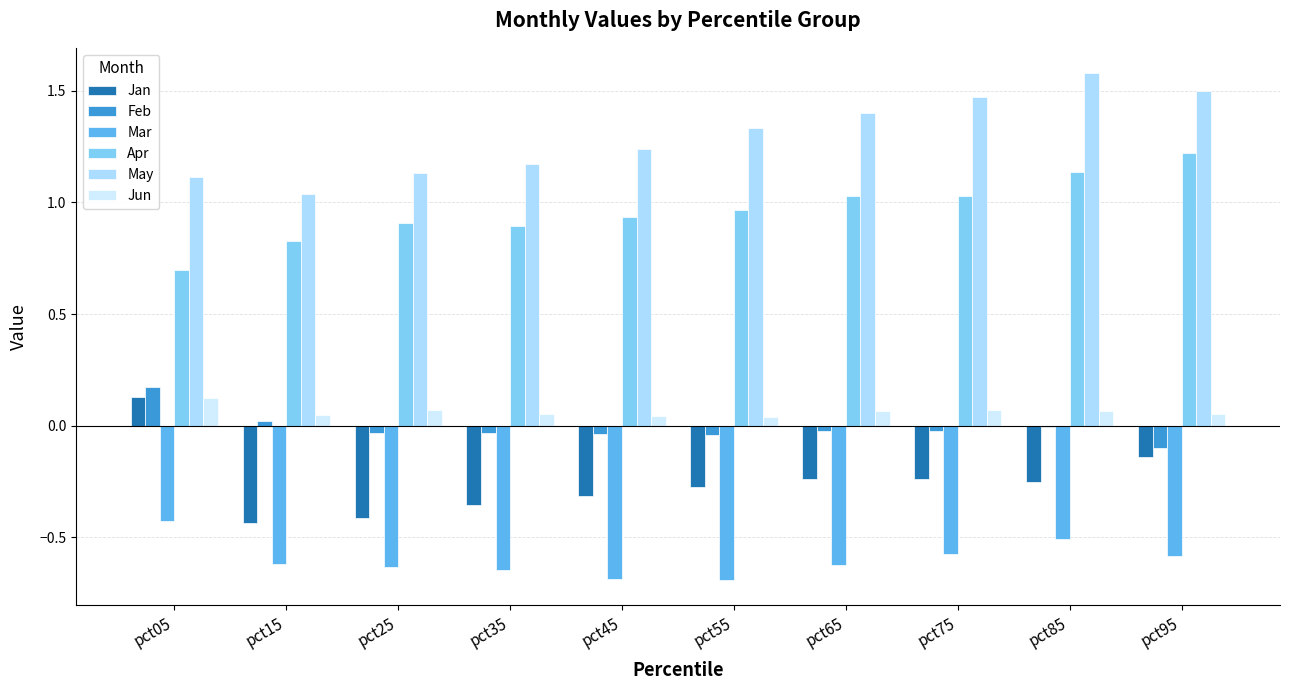

The value of Apr at pct35 is 0.9. True or false?

True